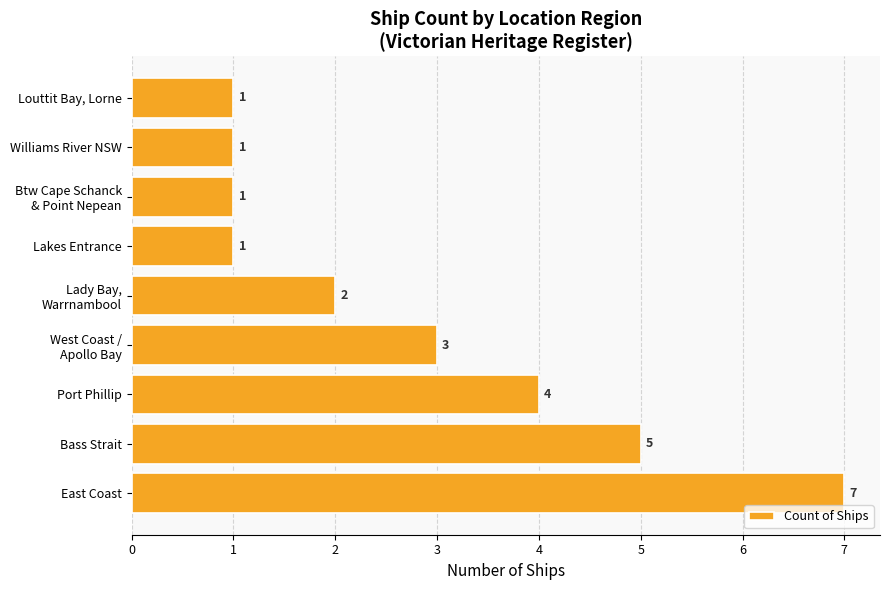

Between East Coast and Louttit Bay, Lorne, which is larger?

East Coast